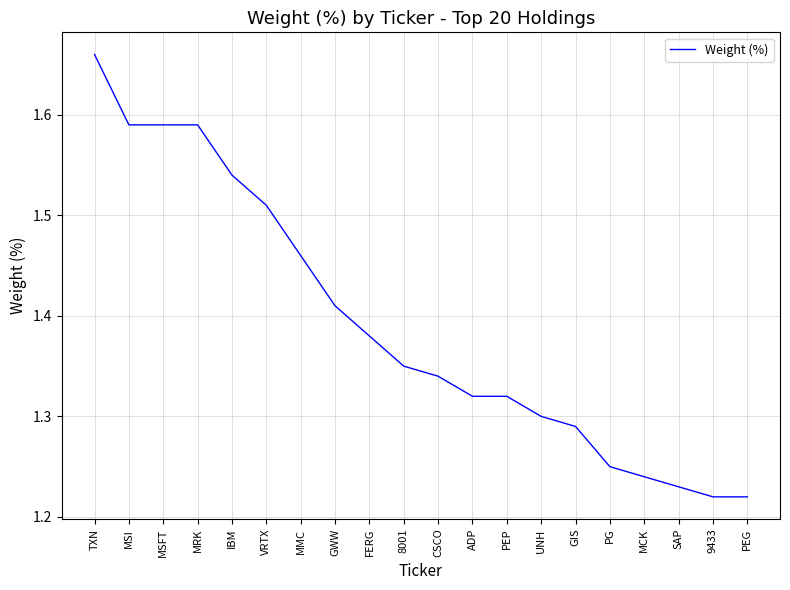

The value at 9433 is 0.7. True or false?

False